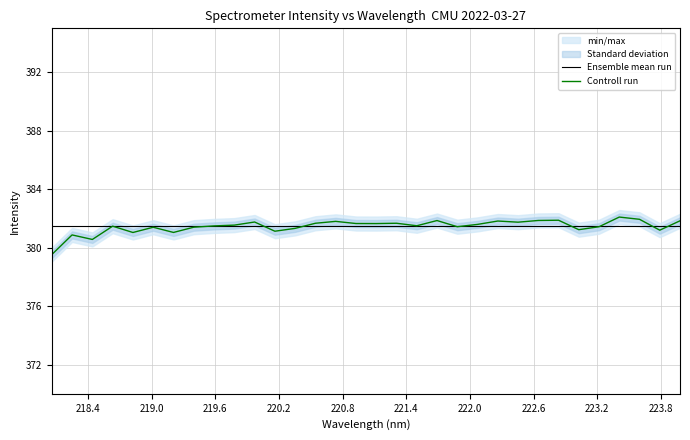

What is the highest value of the Ensemble mean run series?

381.4